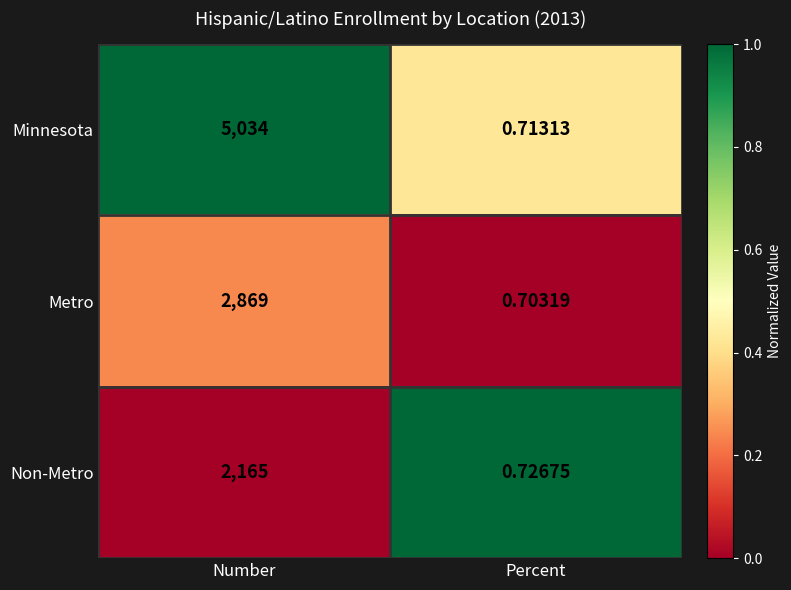

Count the number of data series in this chart.

3